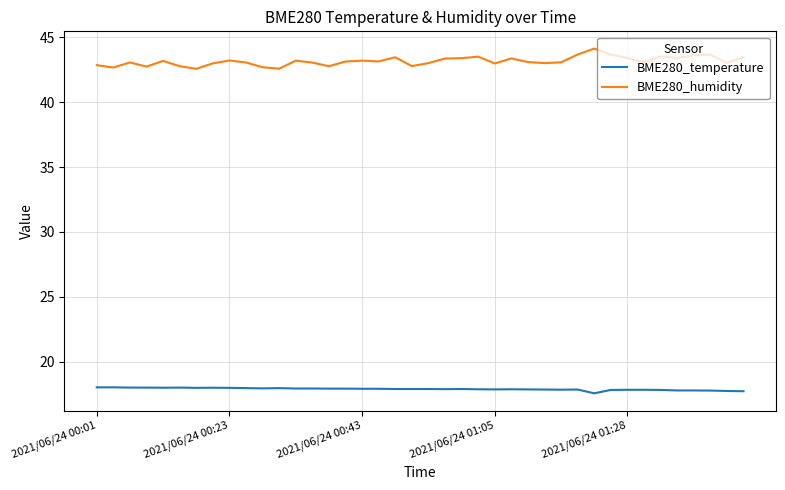

What is the minimum value shown in the chart?

17.6